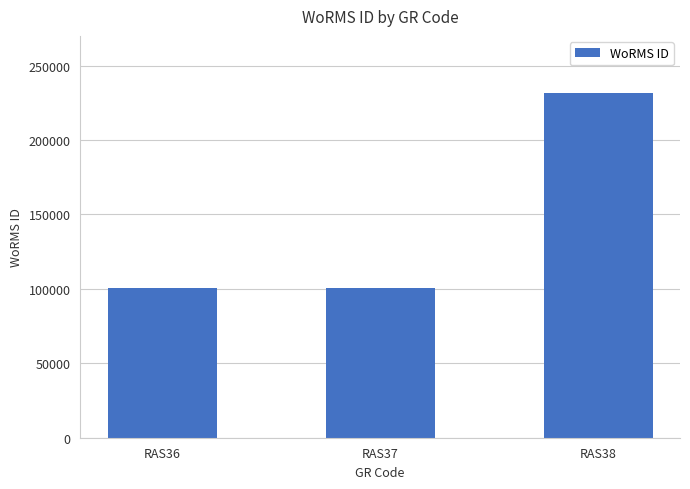

At which category does the chart reach its peak across all series?

RAS38